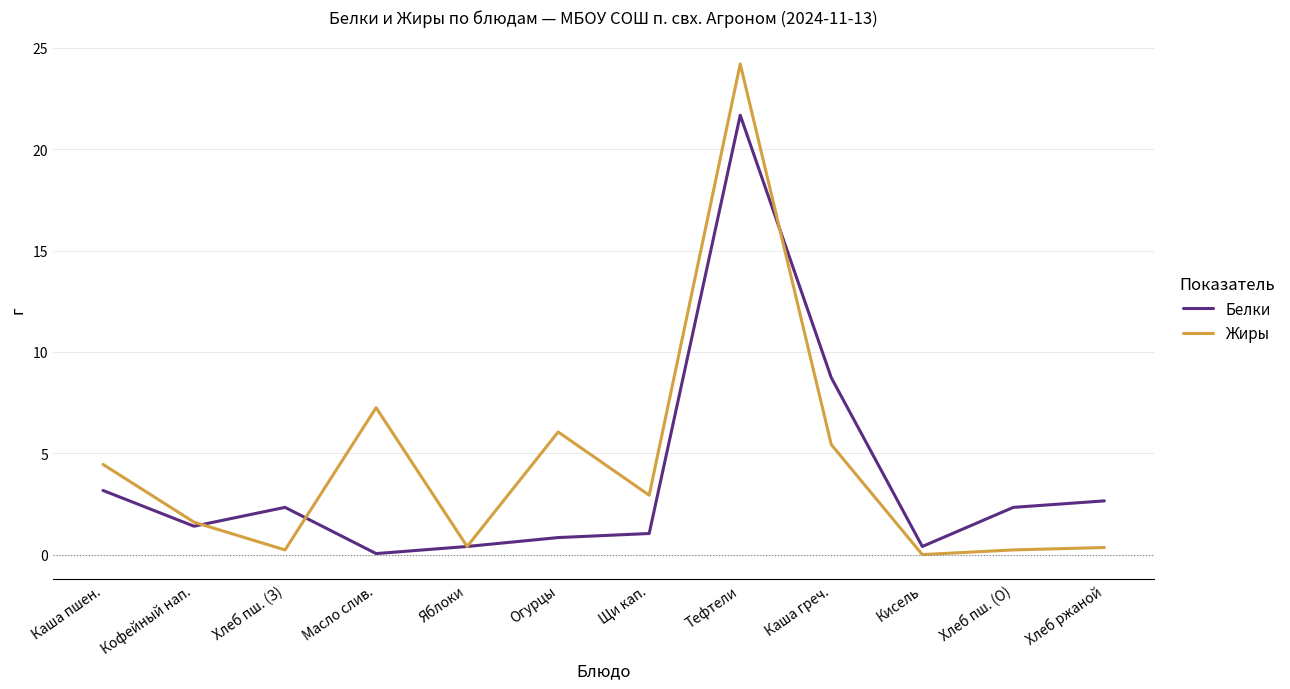

The value of Белки at Каша греч. is 8.7. True or false?

True